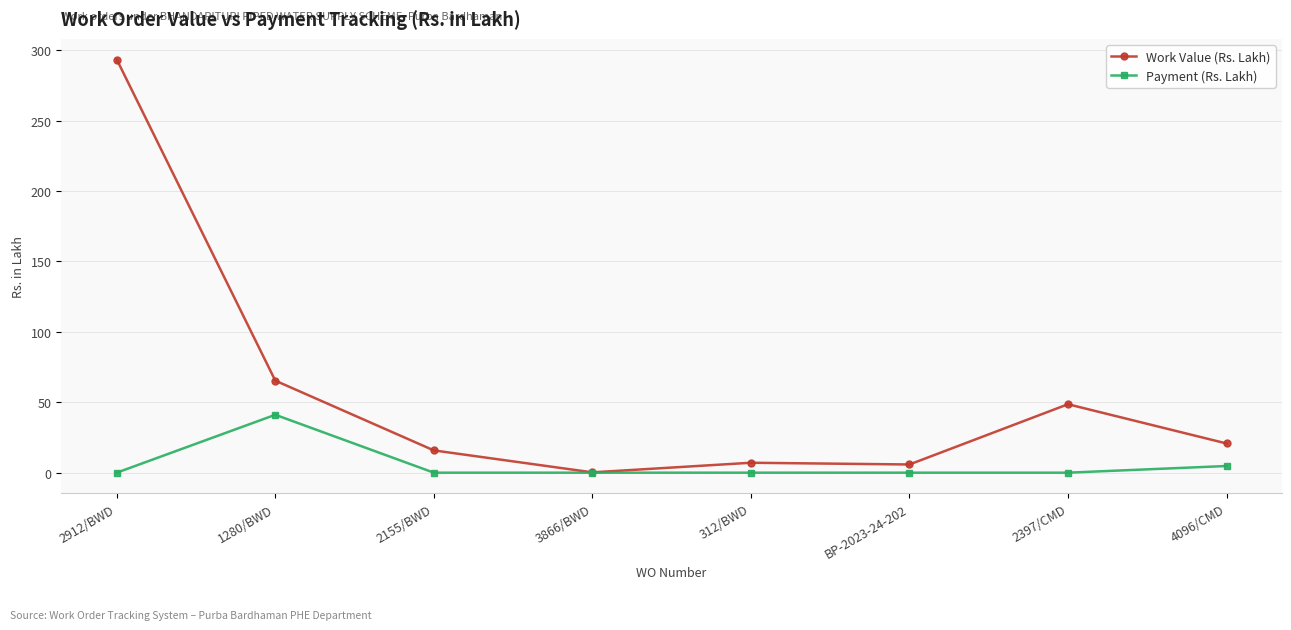

Which category has the highest value across all series?

2912/BWD